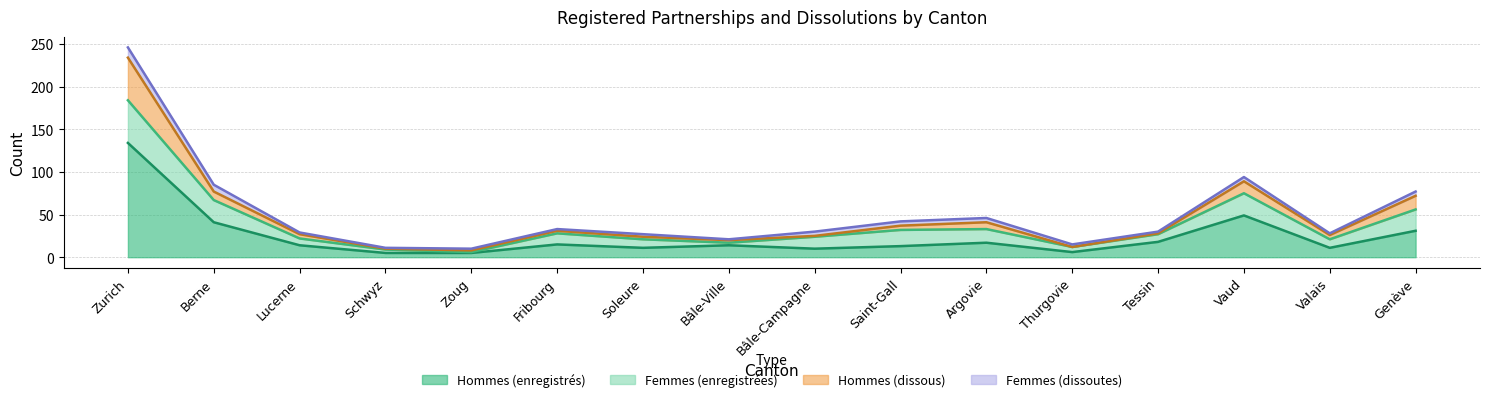

The value of Hommes (enregistrés) at Valais is 6. True or false?

False